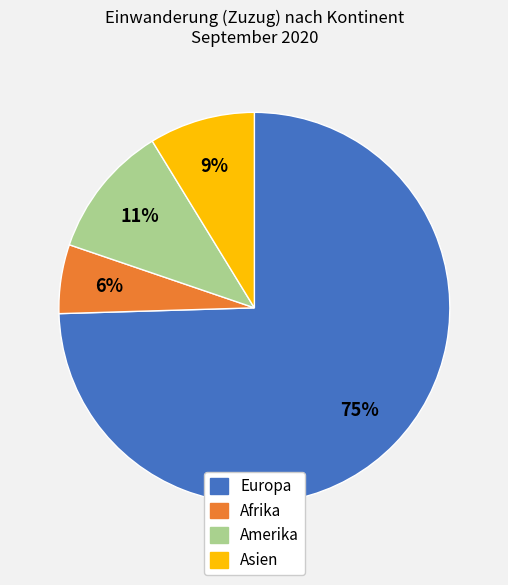

What is the smallest slice in the pie chart?

Afrika